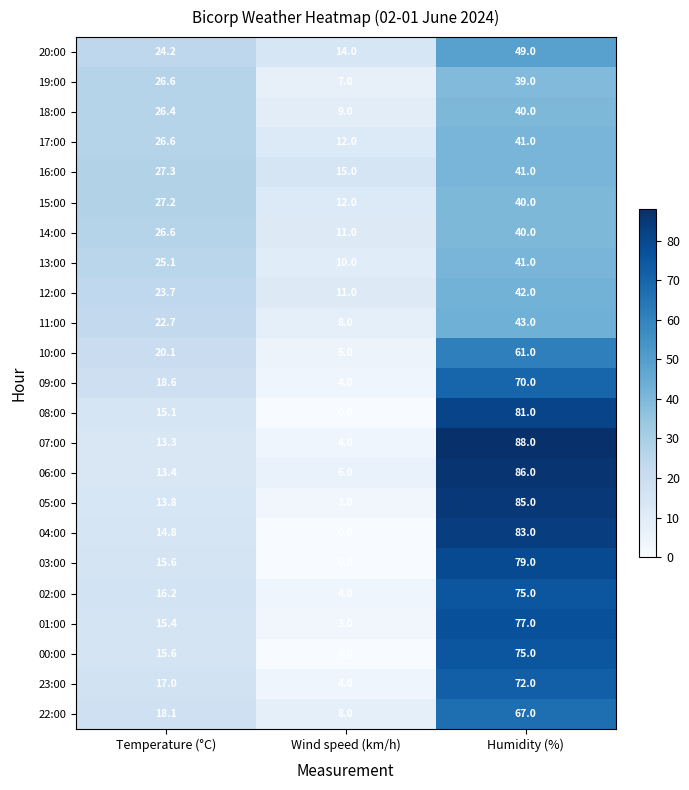

Count the number of categories in the chart.

3